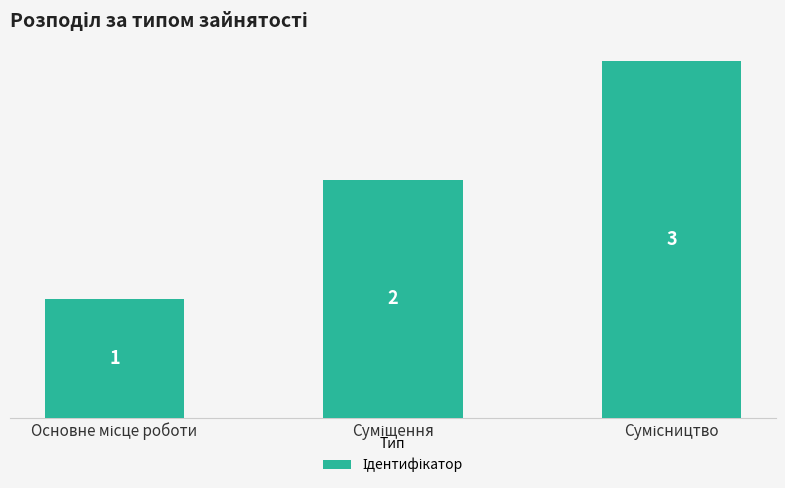

How many values are between 1 and 3?

3